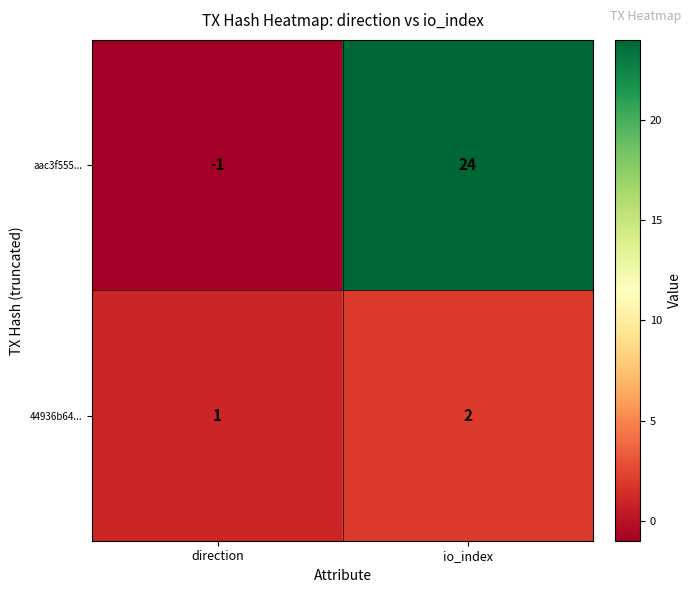

What is the average value of the aac3f555... series?

12